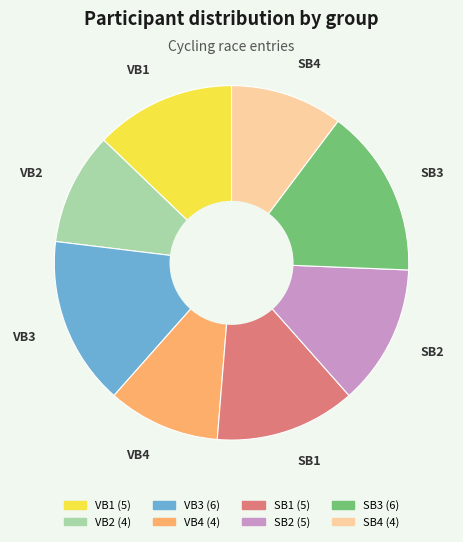

Does any single category account for the majority?

No